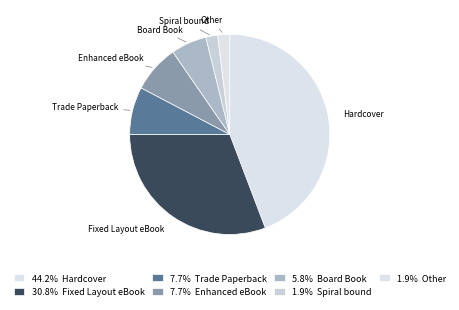

Count the number of slices in the pie.

7